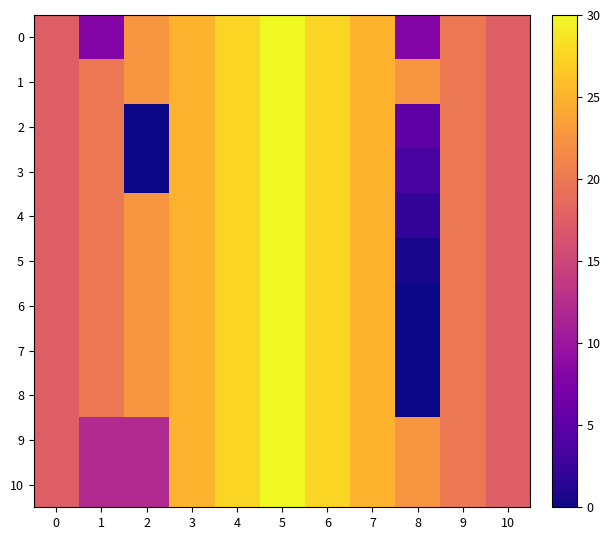

What is the total value across all series at 6?

302.5